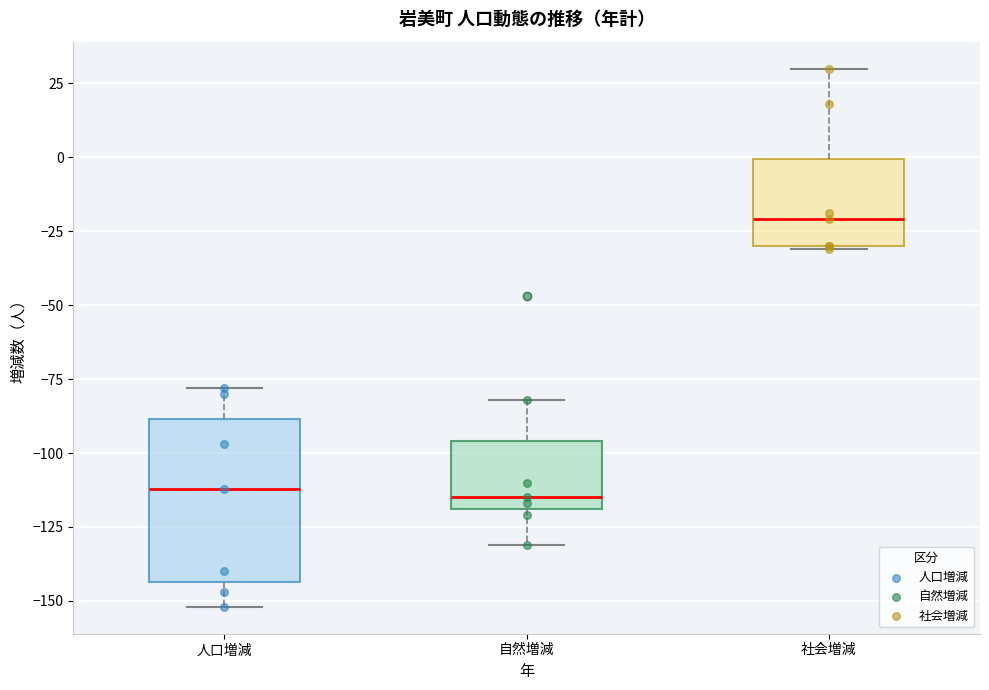

Reading left to right, transcribe this box plot: for each box, give where its median line is, the range the box spans, and where its two whiskers end, as read against the y-axis. The values are not printed on the chart, so give them approximately, as read against the axis.

人口増減: median -110, box -145 to -90, whiskers -150 to -80
自然増減: median -115, box -120 to -95, whiskers -130 to -80
社会増減: median -20, box -30 to 0, whiskers -30 to 30